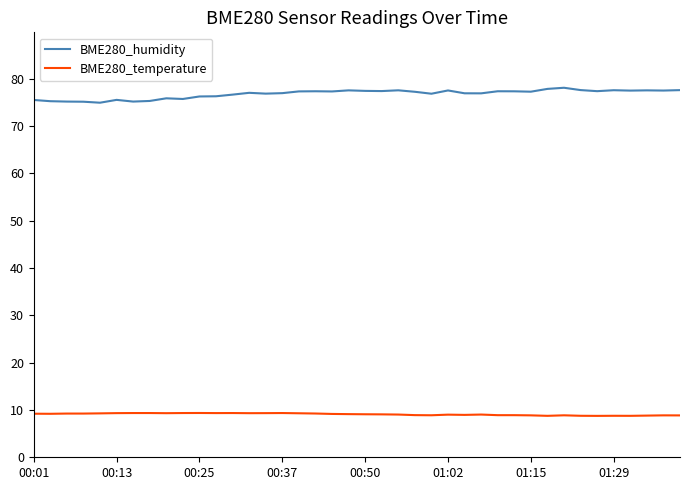

Which series has the largest total across all categories?

BME280_humidity